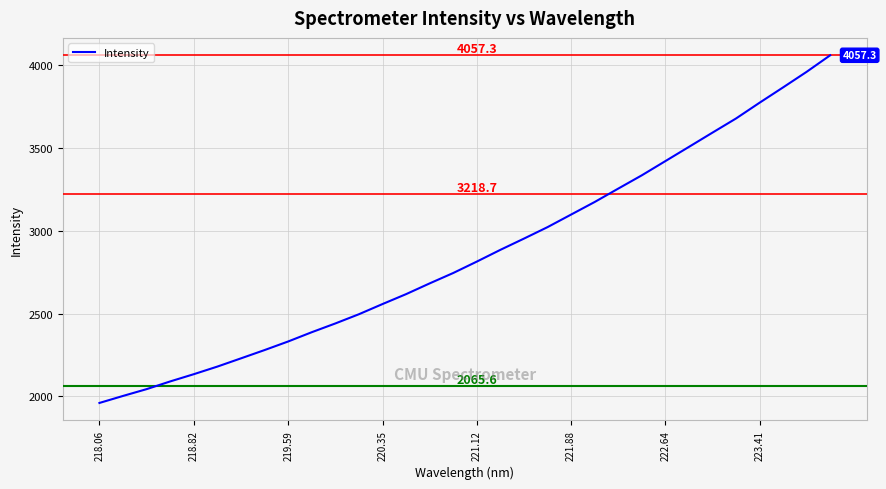

What is the smallest value displayed?

1960.8